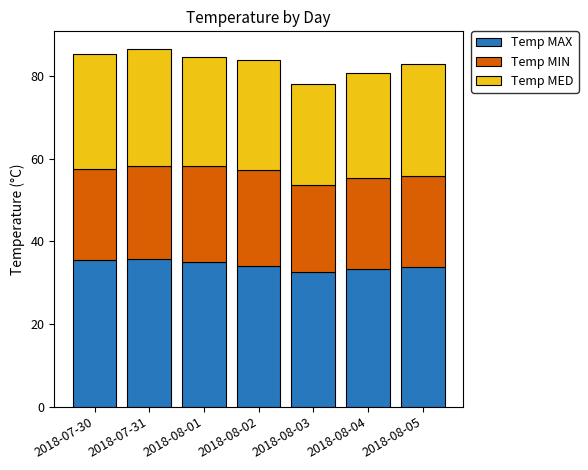

How many bars are there in total?

7